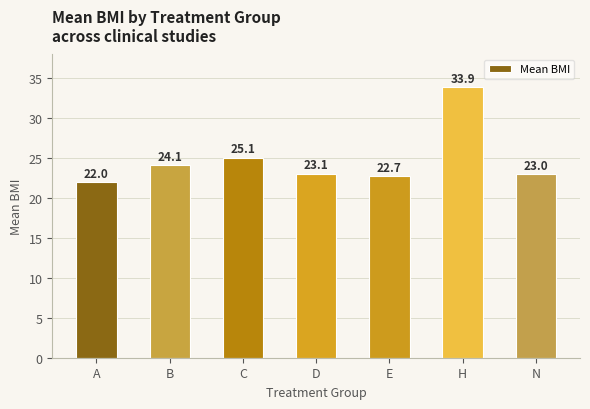

Is it true that the value at E is 12.2?

False